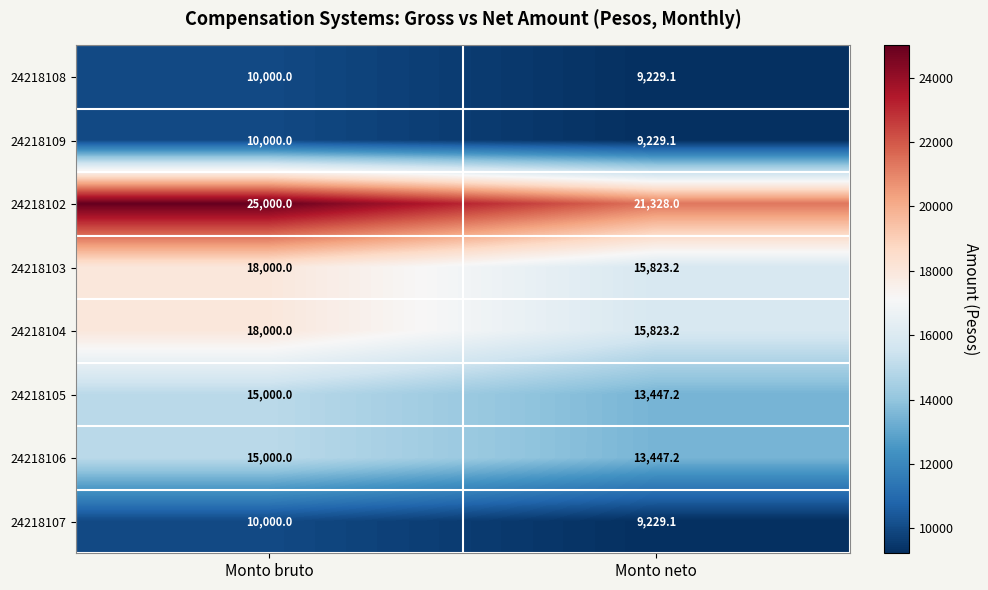

What is the difference between the 24218106 values at Monto neto and Monto bruto?

1552.8